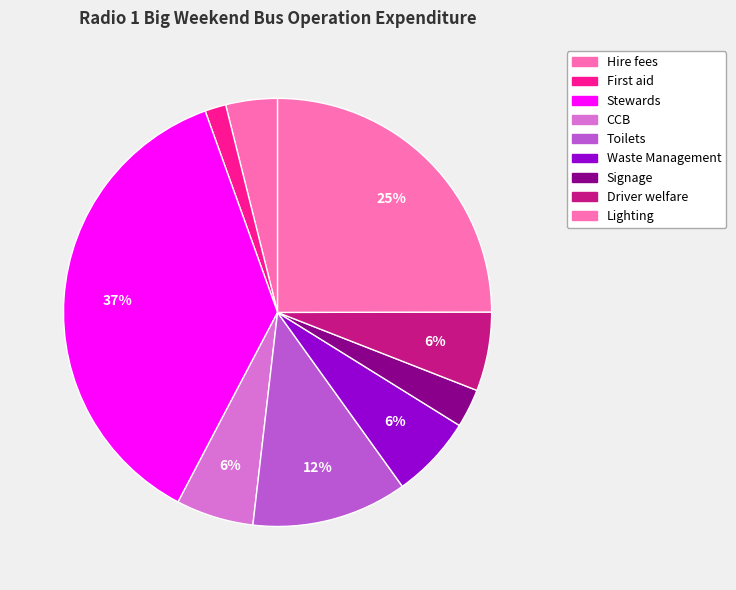

What portion of the pie excludes Signage?

97.1%